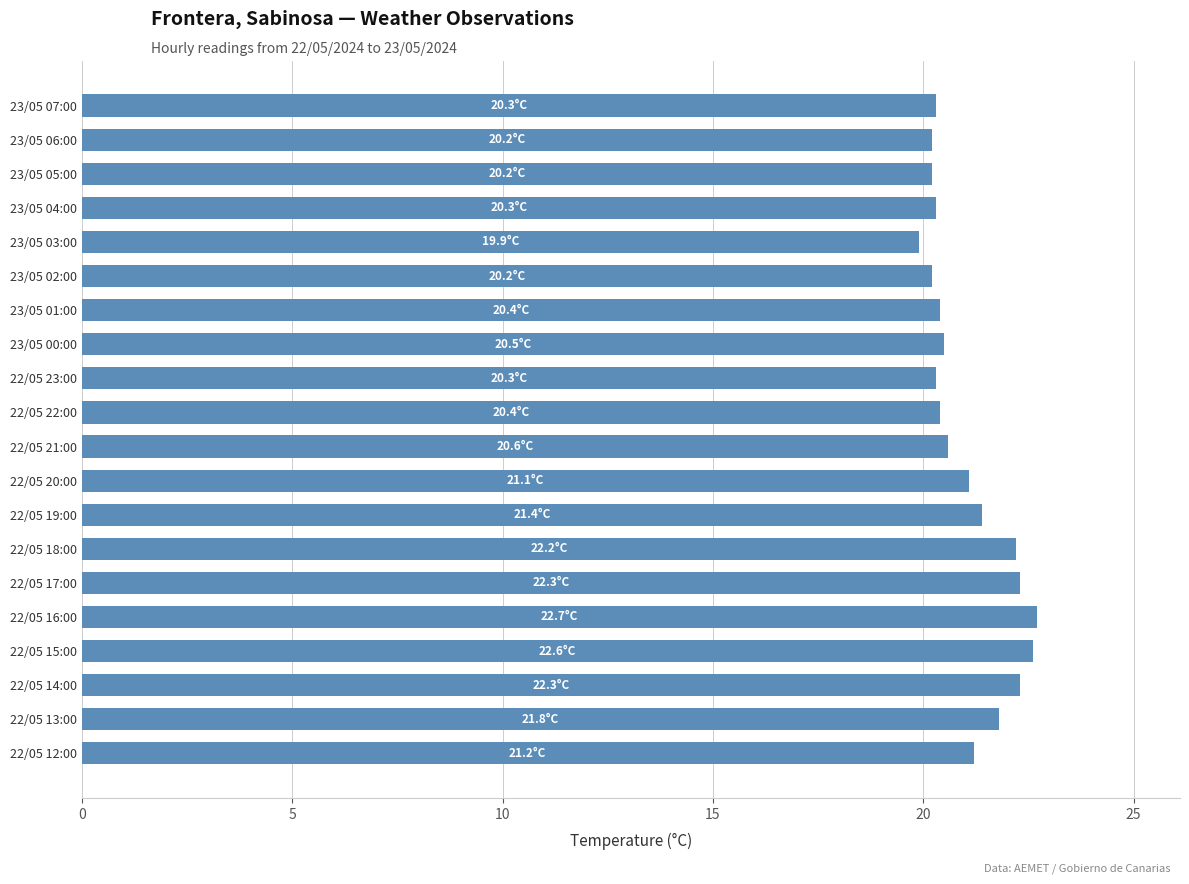

What is the difference between the second highest and second lowest values?

2.4